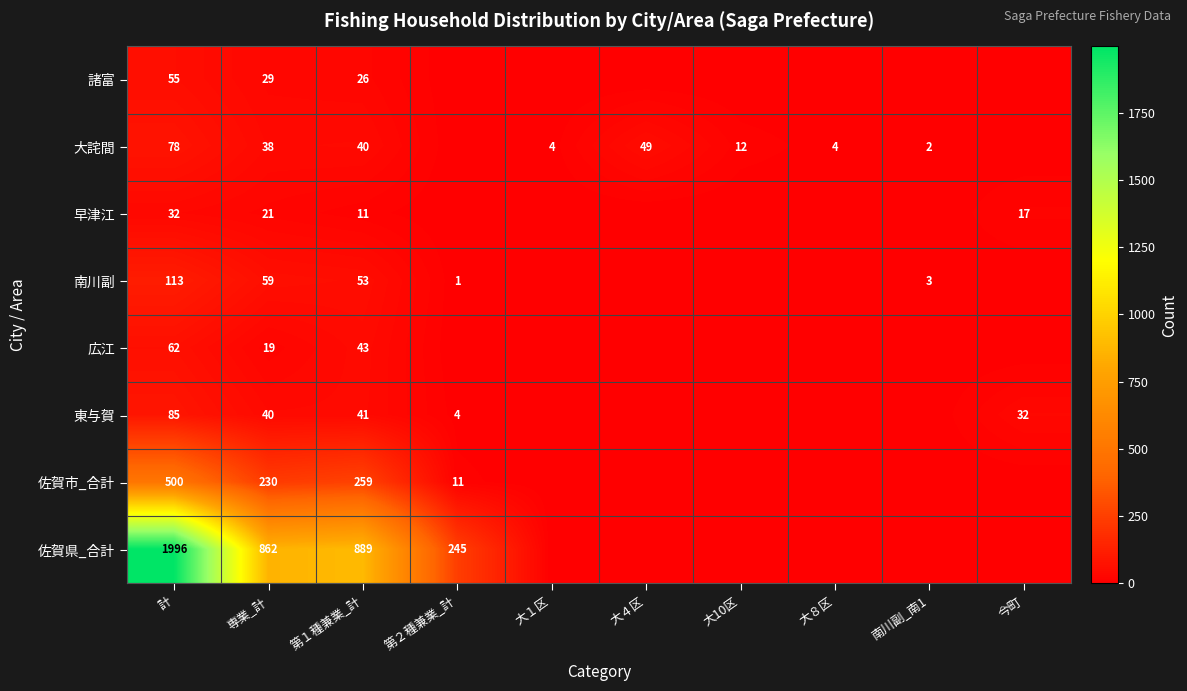

The 佐賀市_合計 series shows 259 at 第１種兼業_計. True or false?

True